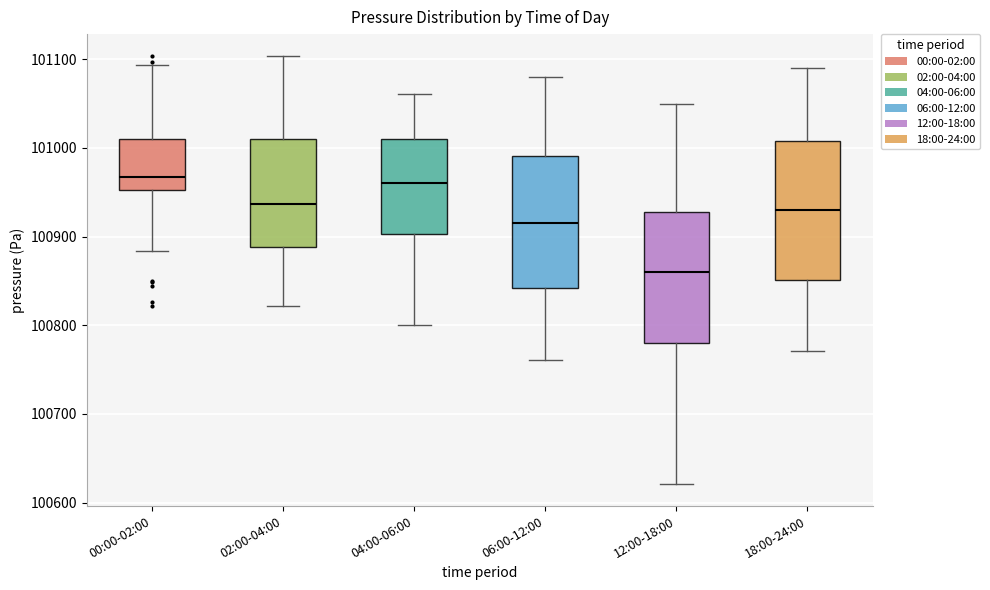

Reading left to right, read every box against the y-axis: the position of its median line, the range the box covers, and the ends of its whiskers. The values are not printed on the chart, so give them approximately, as read against the axis.

00:00-02:00: median 100970, box 100950 to 101010, whiskers 100880 to 101090
02:00-04:00: median 100940, box 100890 to 101010, whiskers 100820 to 101100
04:00-06:00: median 100960, box 100900 to 101010, whiskers 100800 to 101060
06:00-12:00: median 100920, box 100840 to 100990, whiskers 100760 to 101080
12:00-18:00: median 100860, box 100780 to 100930, whiskers 100620 to 101050
18:00-24:00: median 100930, box 100850 to 101010, whiskers 100770 to 101090